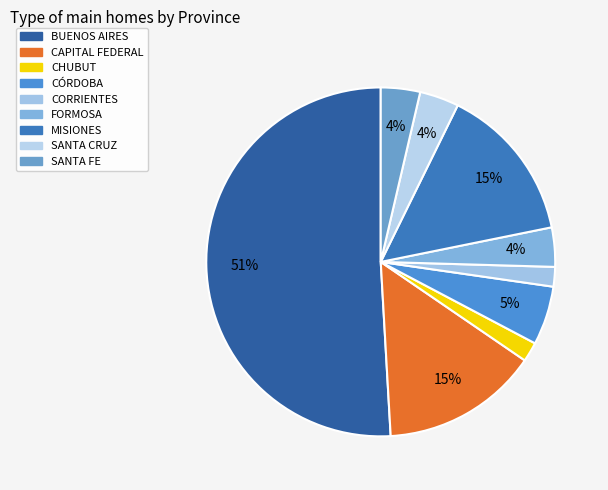

To the nearest percent, what is the difference between the largest and smallest slice percentages?

49%